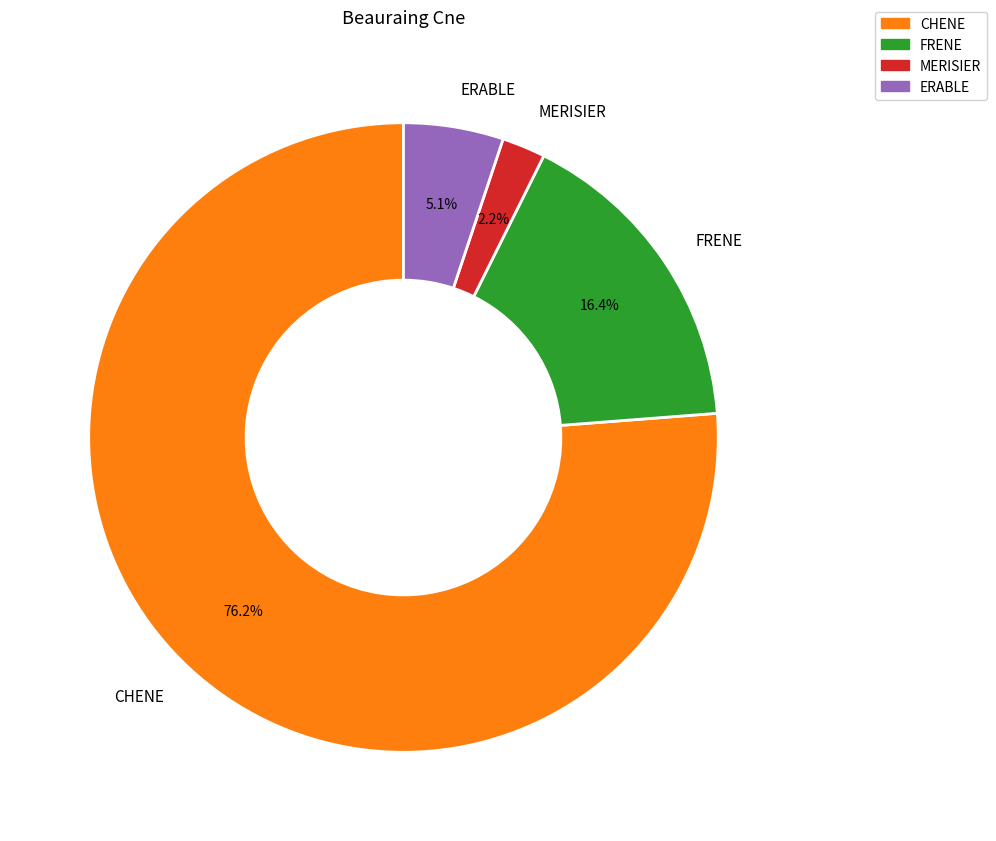

Between MERISIER and CHENE, which is larger?

CHENE